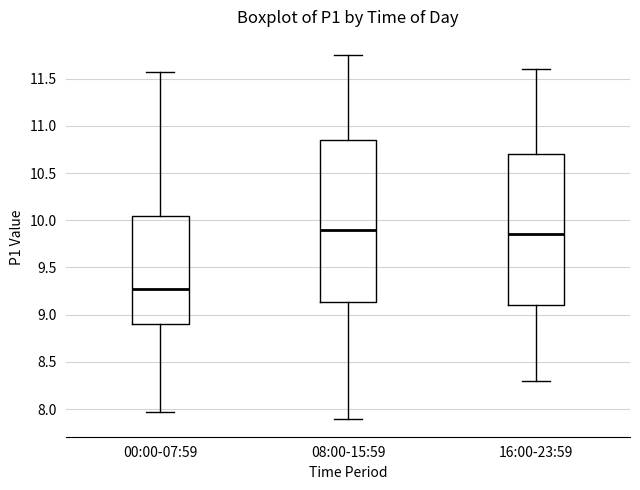

Which box's median line is the highest?

08:00-15:59